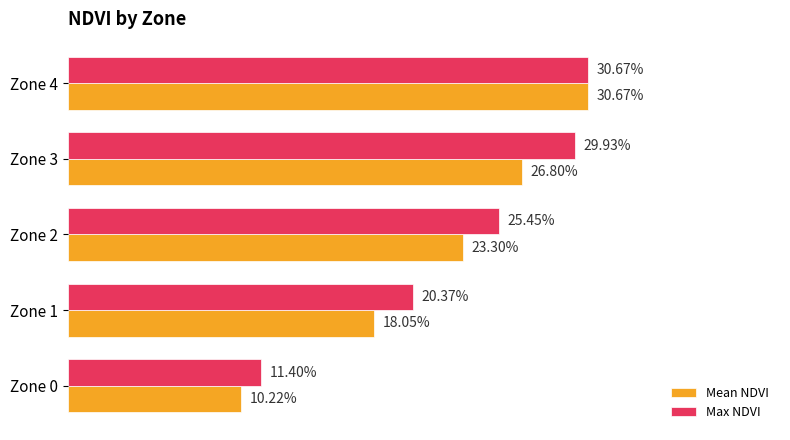

How many bars are there in each group?

2